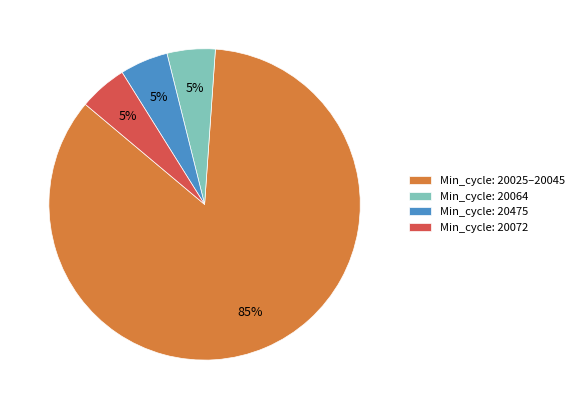

What is the largest slice in the pie chart?

Min_cycle: 20025–20045